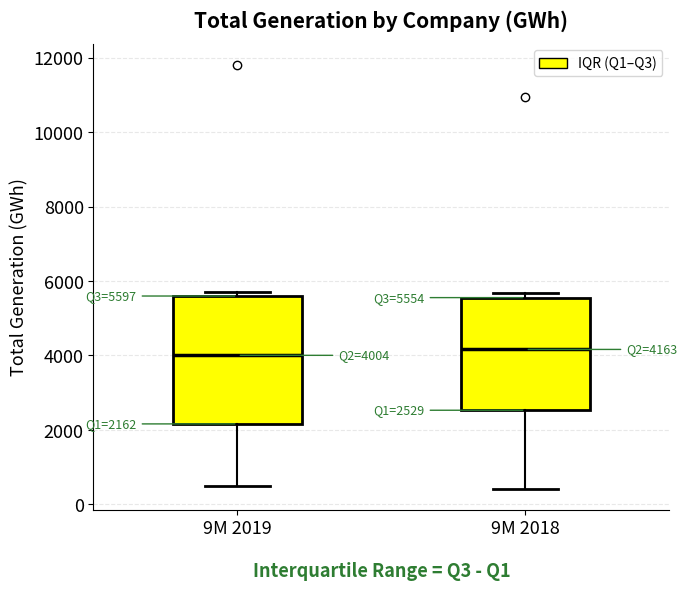

Which box is the tallest, from its lower edge to its upper edge?

9M 2019